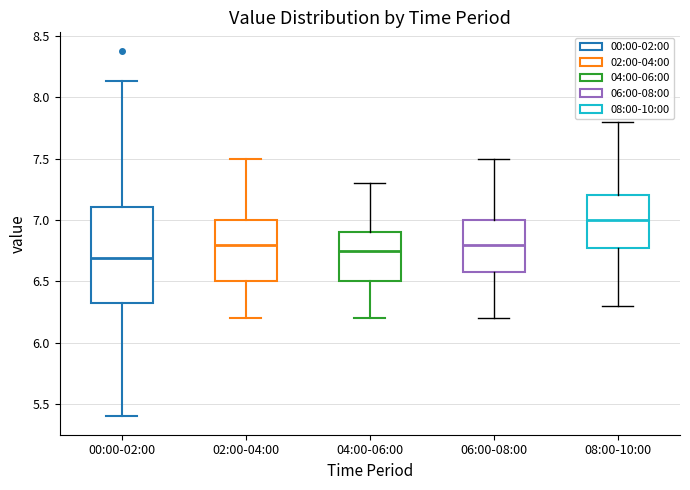

Reading left to right, read every box against the y-axis: the position of its median line, the range the box covers, and the ends of its whiskers. The values are not printed on the chart, so give them approximately, as read against the axis.

00:00-02:00: median 6.70, box 6.30 to 7.10, whiskers 5.40 to 8.15
02:00-04:00: median 6.80, box 6.50 to 7.00, whiskers 6.20 to 7.50
04:00-06:00: median 6.75, box 6.50 to 6.90, whiskers 6.20 to 7.30
06:00-08:00: median 6.80, box 6.60 to 7.00, whiskers 6.20 to 7.50
08:00-10:00: median 7.00, box 6.80 to 7.20, whiskers 6.30 to 7.80